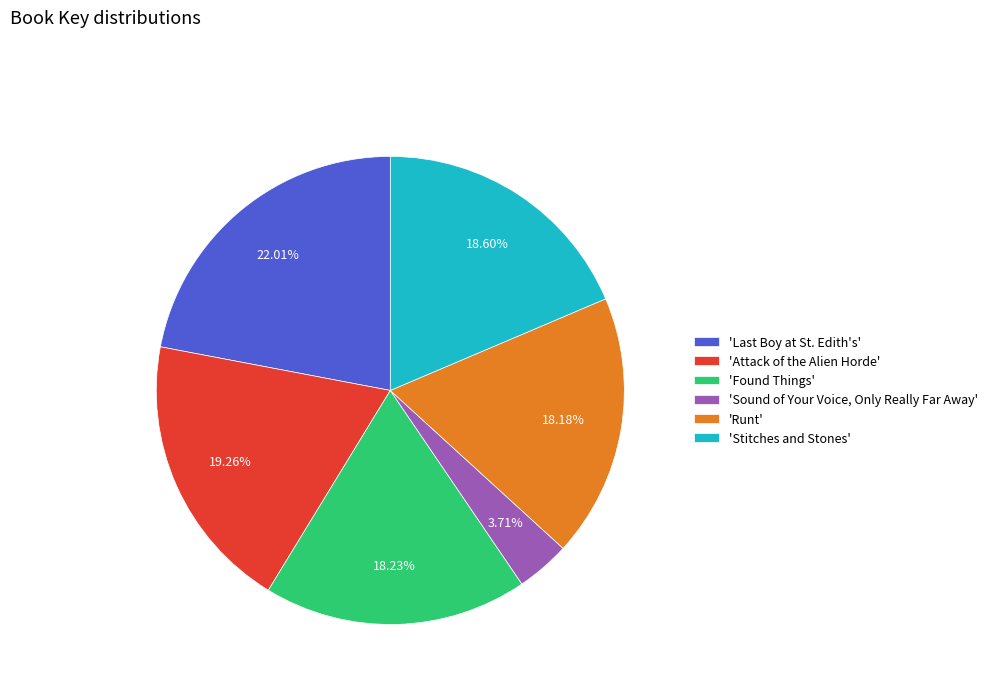

How many slices are in this pie chart?

6